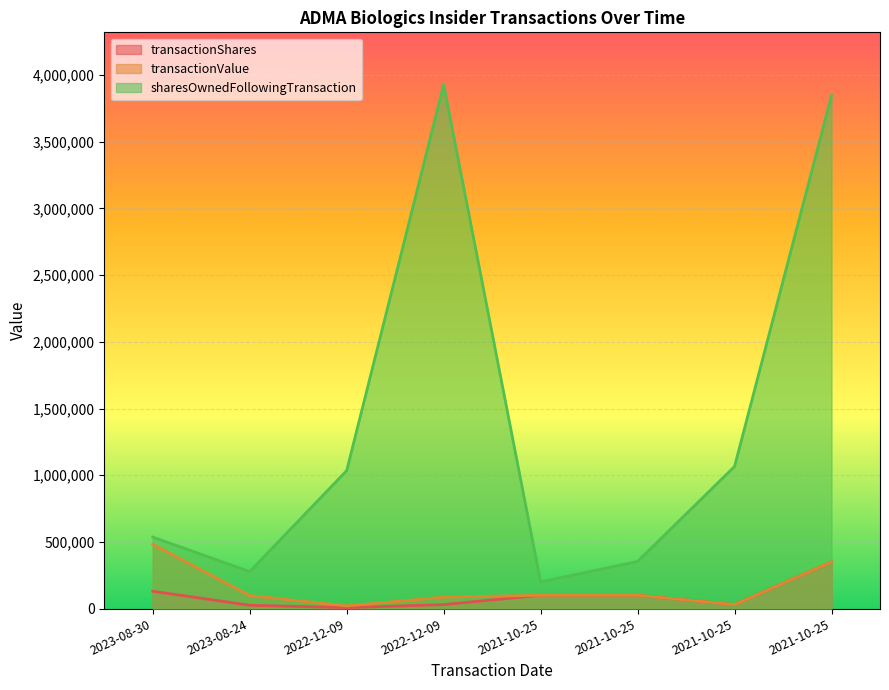

At 2021-10-25, list the series in order from largest to smallest.

sharesOwnedFollowingTransaction, transactionShares, transactionValue